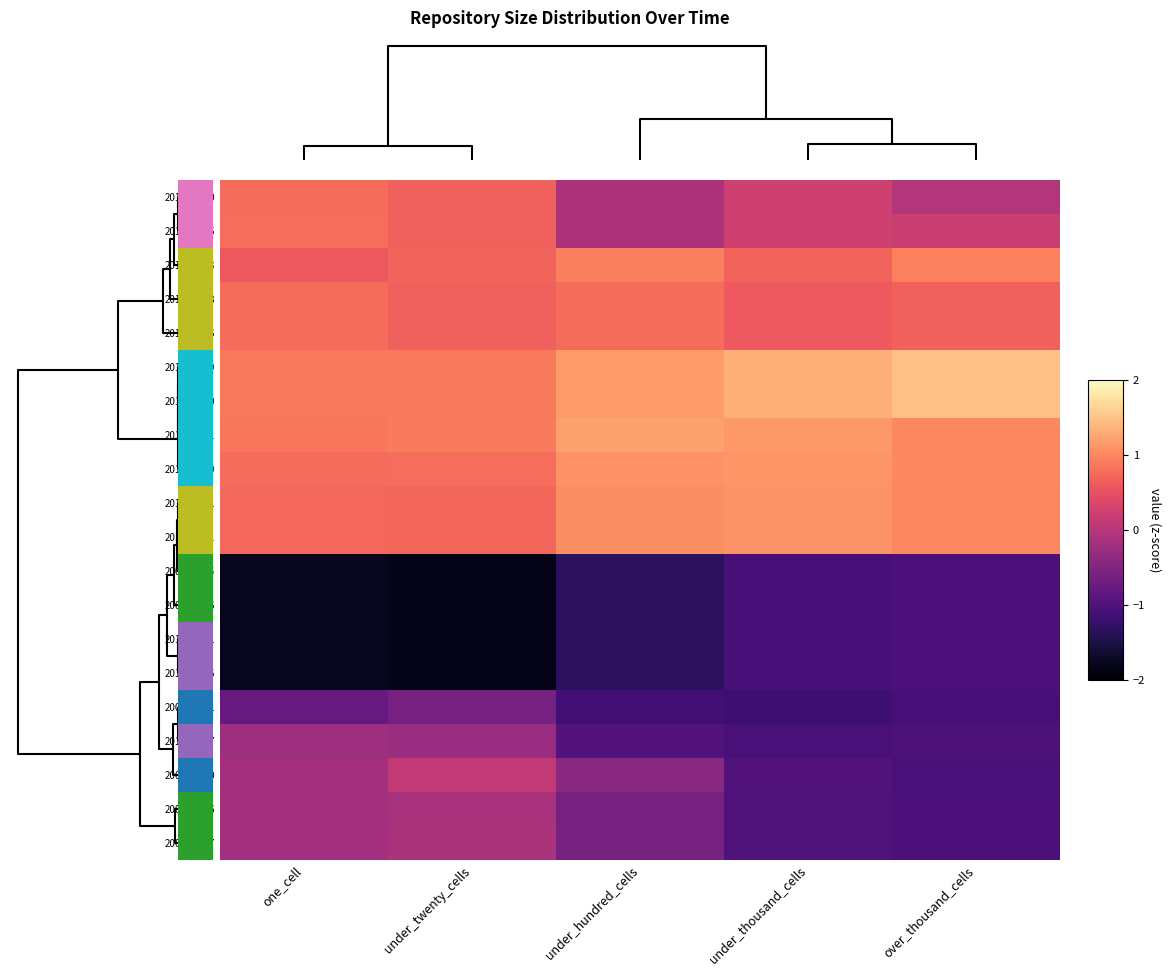

What is the smallest value displayed?

-1.8